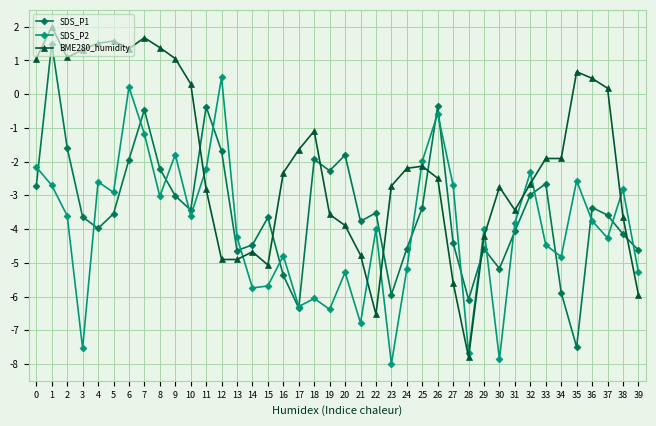

Read the SDS_P1 value at 19.

-2.3